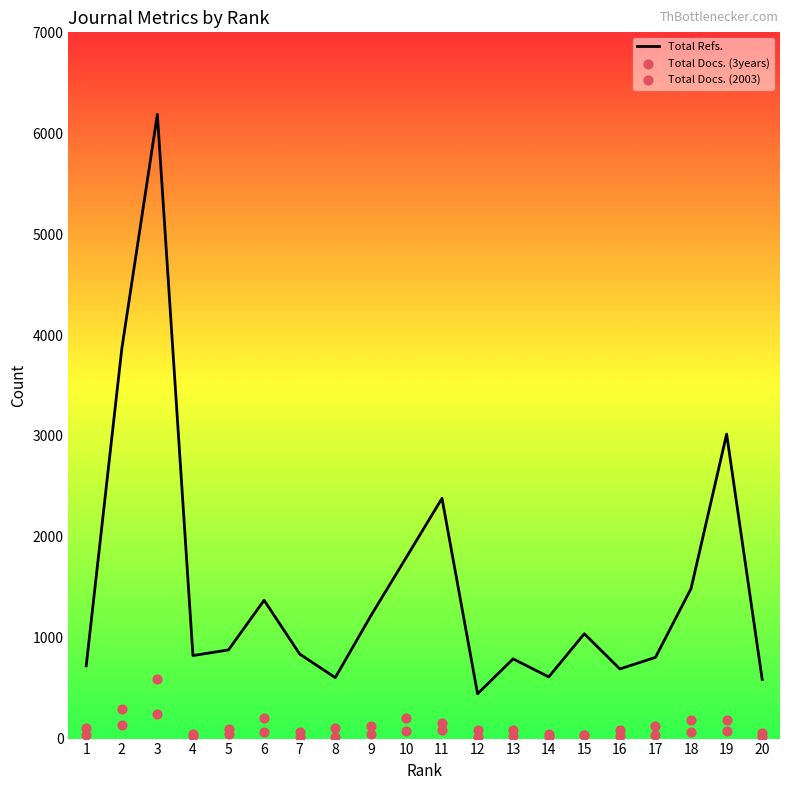

What are all the series names shown in the legend?

Total Refs., Total Docs. (3years), Total Docs. (2003)